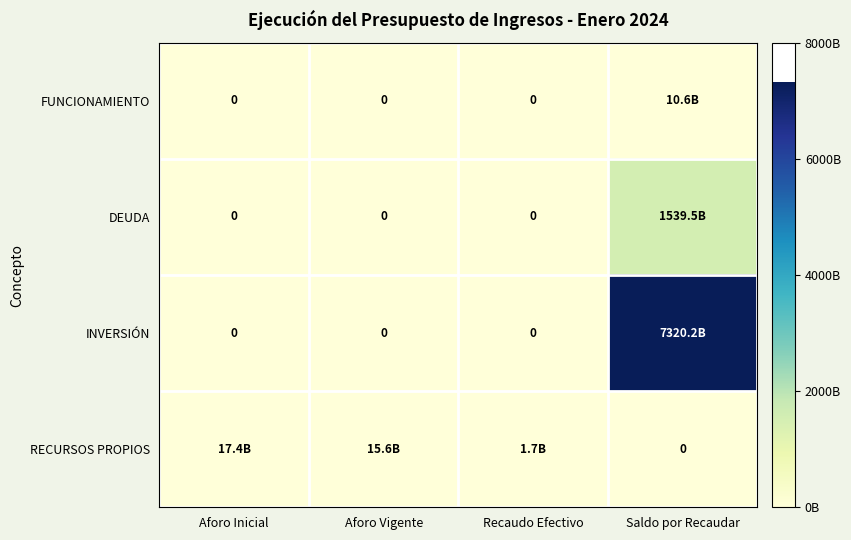

Is the value of INVERSIÓN at Aforo Inicial greater than the value of DEUDA at Saldo por Recaudar?

No